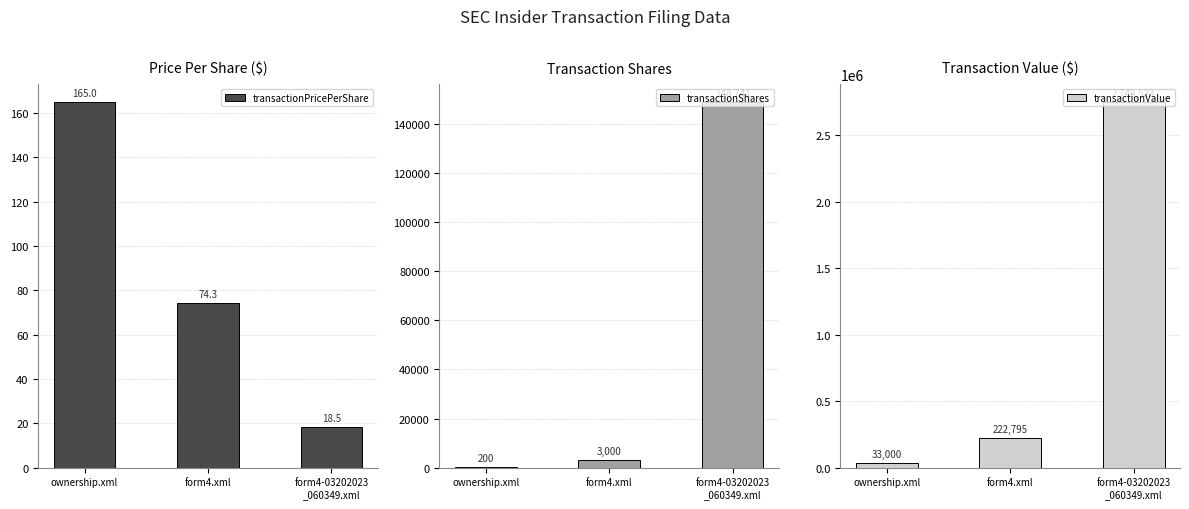

What is the label of the 3rd bar from the right?

ownership.xml